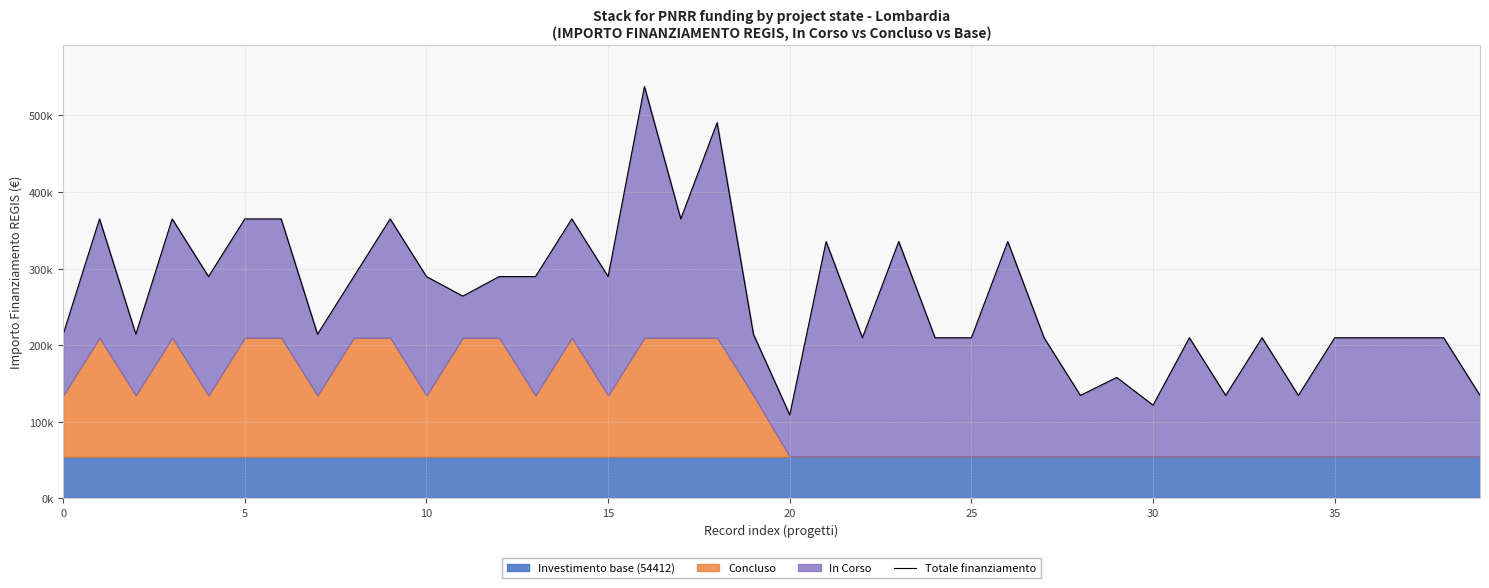

Reading left to right, what are all the values shown in this chart?

214256	364880	214256	364880	289568	364880	364880	214256	289568	364880	289568	264058	289568	289568	364880	289568	537806	364880	490578	214256	108824	335344	209646	335344	209646	209646	335344	209646	134334	157856	121579	209646	134334	209646	134334	209646	209646	209646	209646	134334